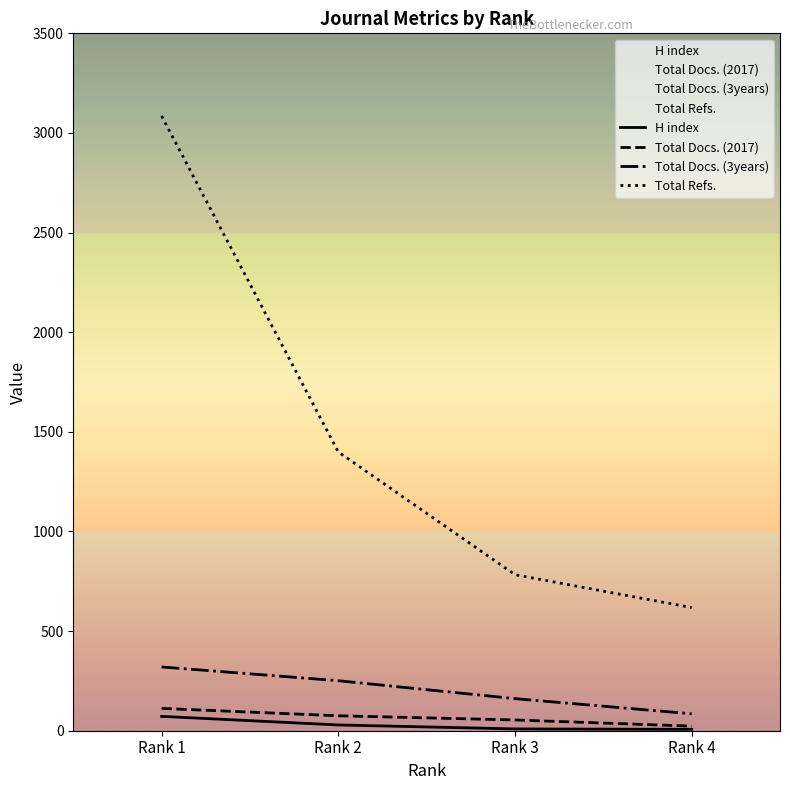

What is the total value across all series at Rank 1?

3589